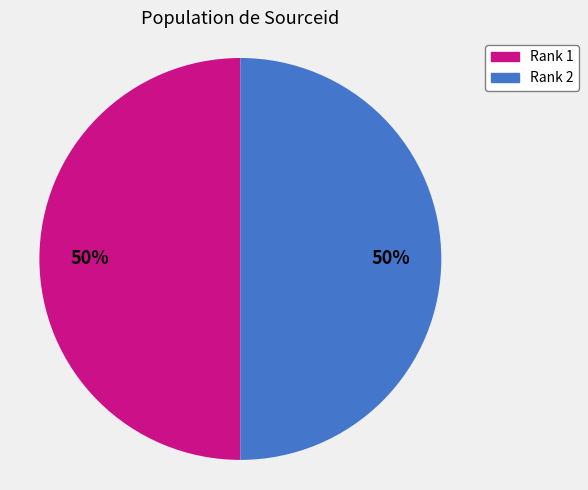

Combined, do Rank 2 and Rank 1 account for over 50%?

Yes